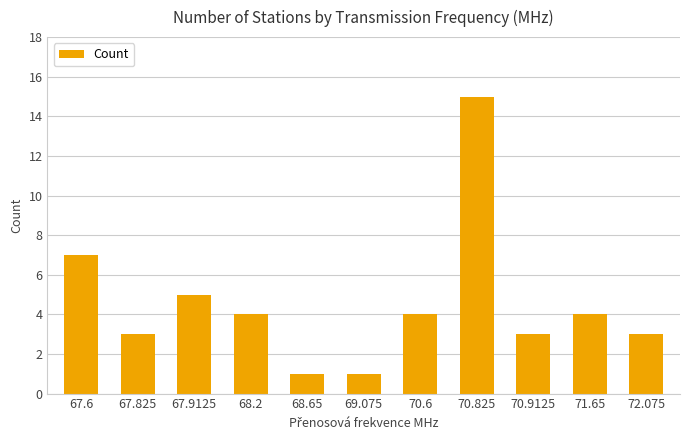

What is the label of the 11th bar from the left?

72.075